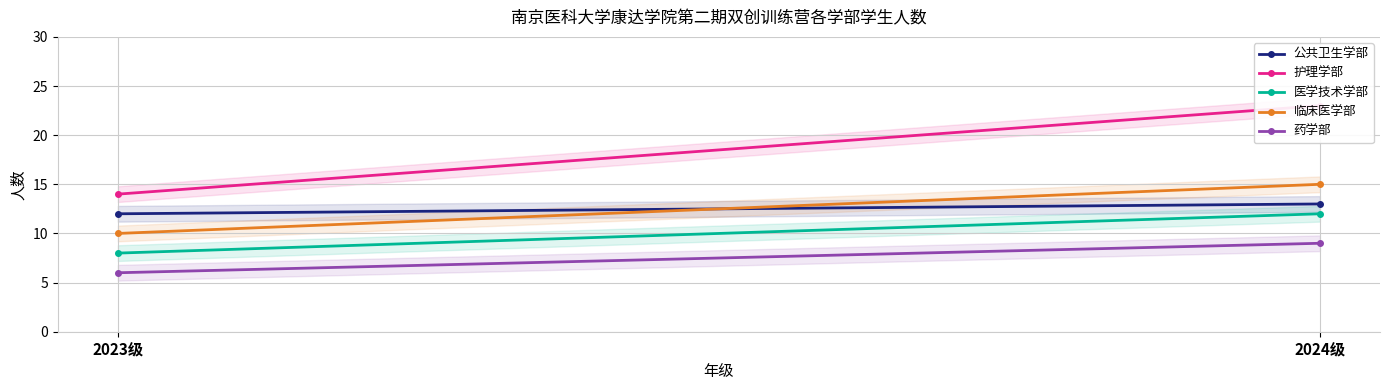

What is the smallest value displayed?

6